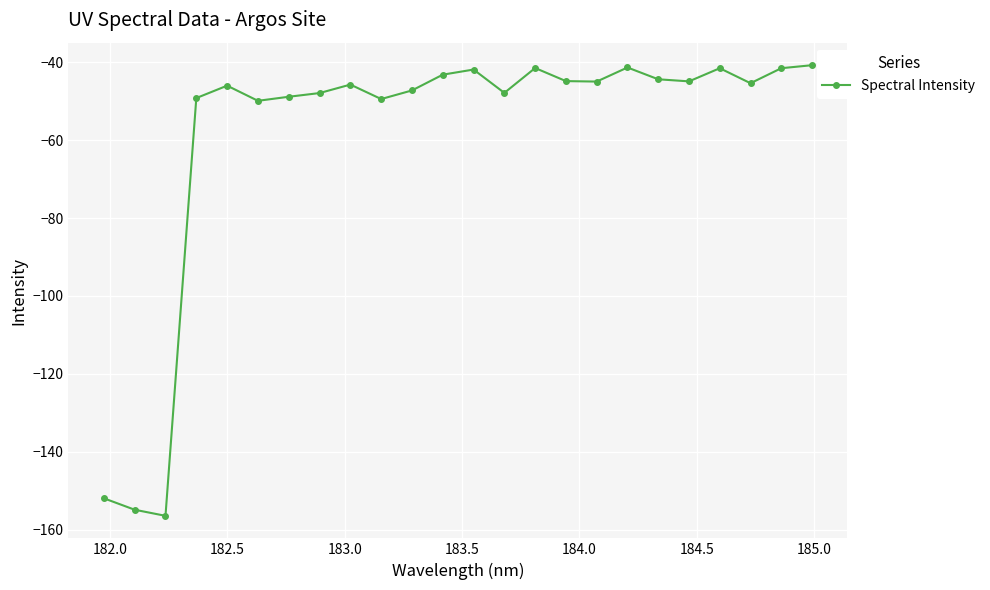

True or false: the data has more than 0 interior local peaks.

True